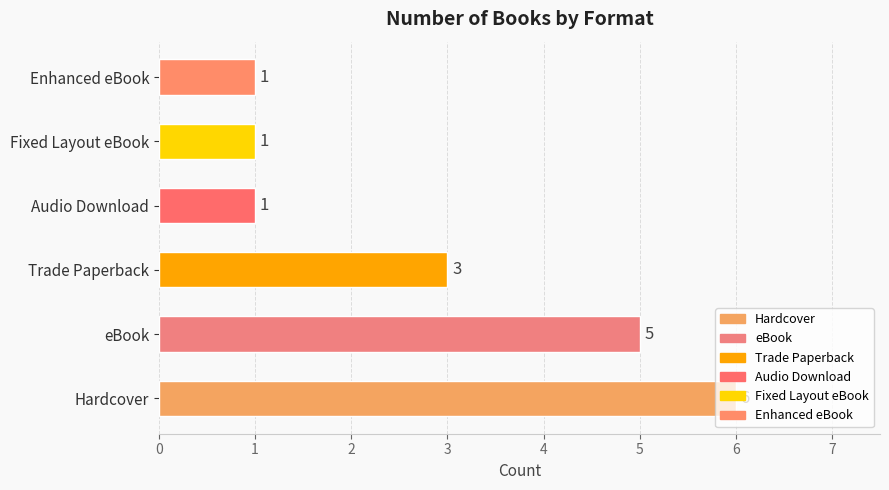

What is the difference between the values at Hardcover and Audio Download?

5